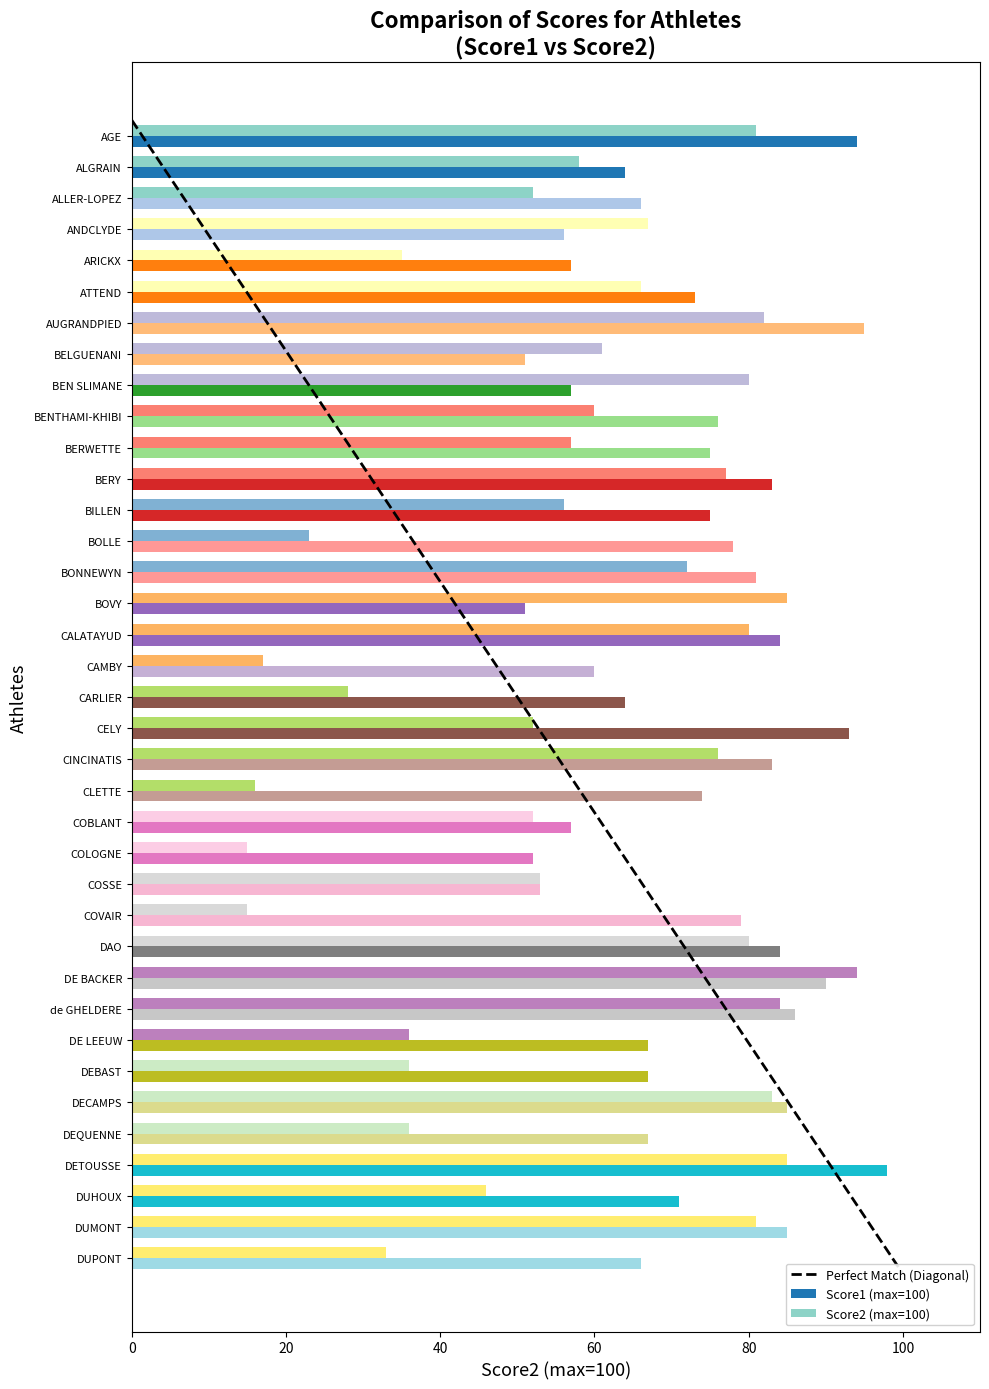

What is the difference between the maximum and minimum values in the Score1 (max=100) series?

47